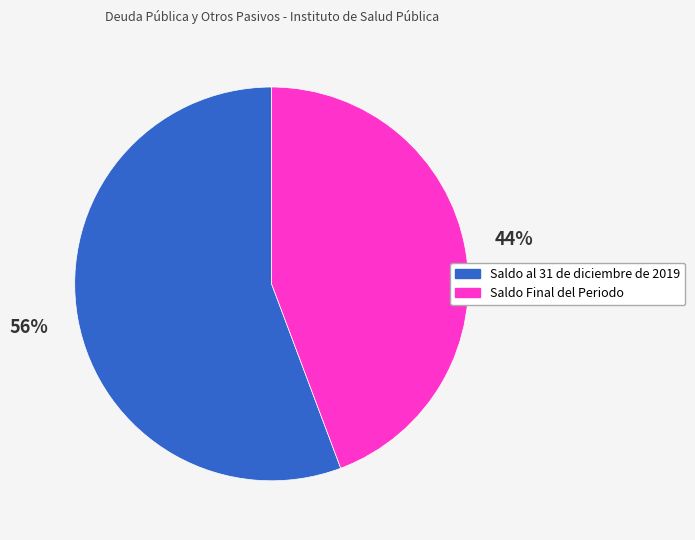

What is the ratio of the value at Saldo al 31 de diciembre de 2019 to the value at Saldo Final del Periodo?

1.3